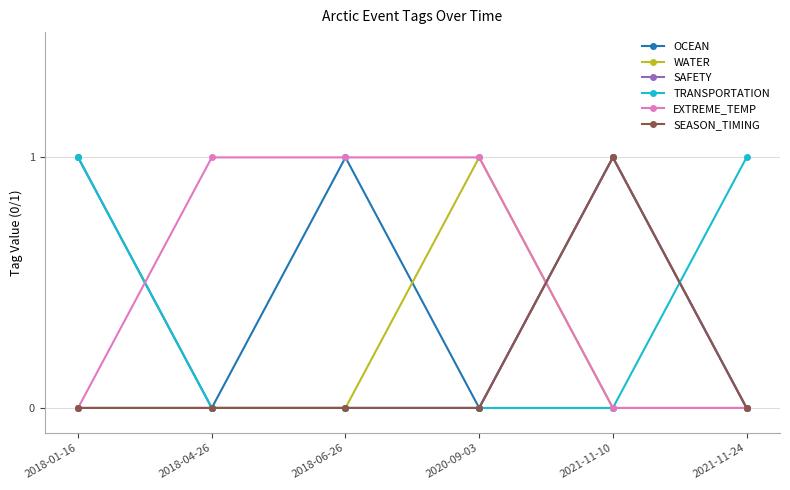

At which category is the sum across all series the highest?

2021-11-10